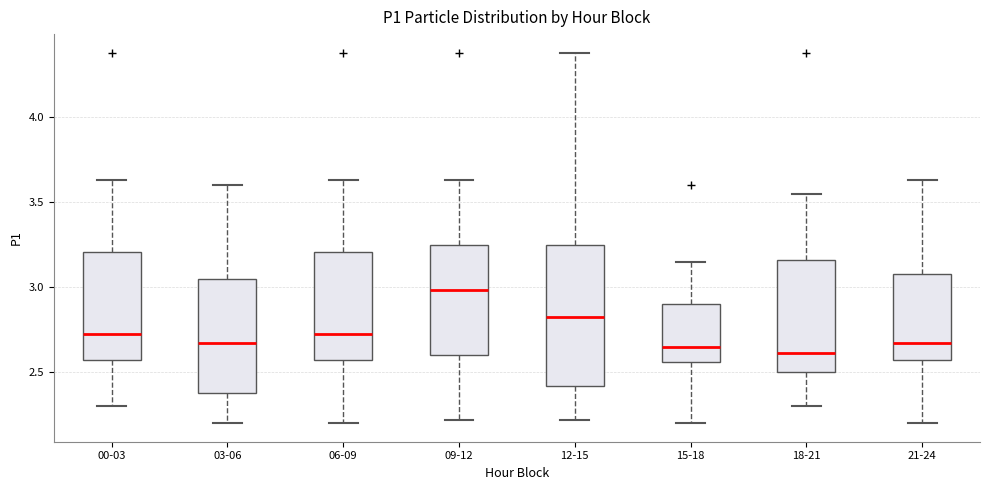

Reading left to right, read every box against the y-axis: the position of its median line, the range the box covers, and the ends of its whiskers. The values are not printed on the chart, so give them approximately, as read against the axis.

00-03: median 2.75, box 2.55 to 3.20, whiskers 2.30 to 3.65
03-06: median 2.65, box 2.40 to 3.05, whiskers 2.20 to 3.60
06-09: median 2.75, box 2.55 to 3.20, whiskers 2.20 to 3.65
09-12: median 3.00, box 2.60 to 3.25, whiskers 2.20 to 3.65
12-15: median 2.85, box 2.40 to 3.25, whiskers 2.20 to 4.40
15-18: median 2.65, box 2.55 to 2.90, whiskers 2.20 to 3.15
18-21: median 2.60, box 2.50 to 3.15, whiskers 2.30 to 3.55
21-24: median 2.65, box 2.55 to 3.10, whiskers 2.20 to 3.65